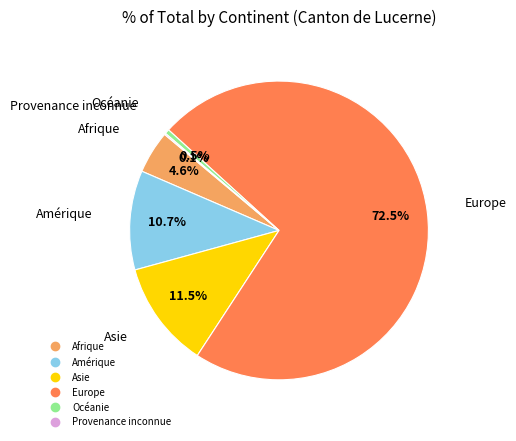

Does any single category account for the majority?

Yes